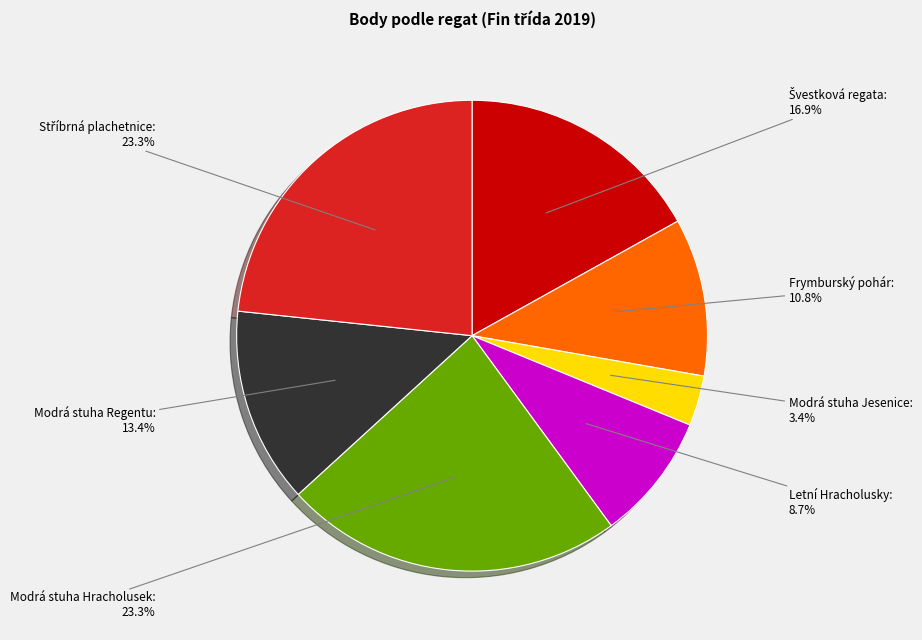

Which slice is the smallest?

Modrá stuha Jesenice: 3.4%